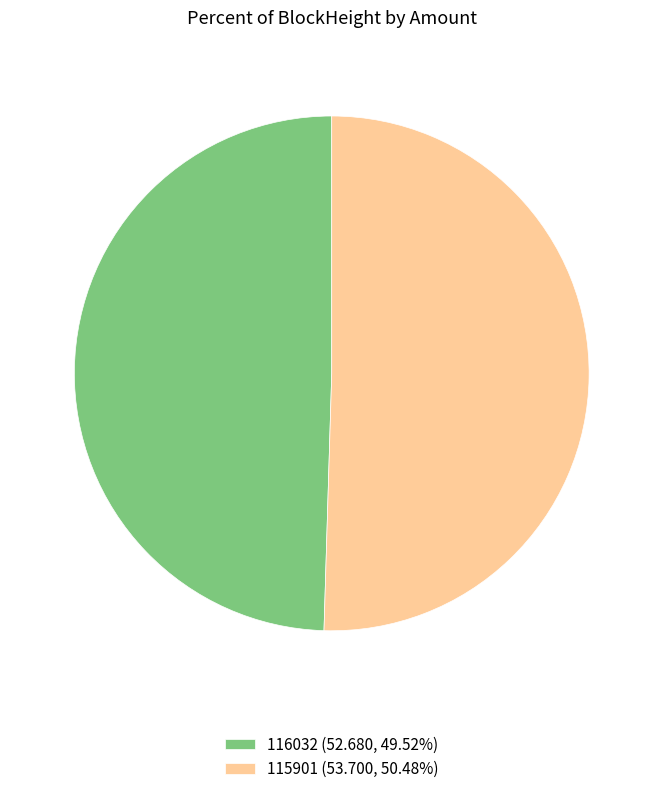

Which slice is the largest?

115901